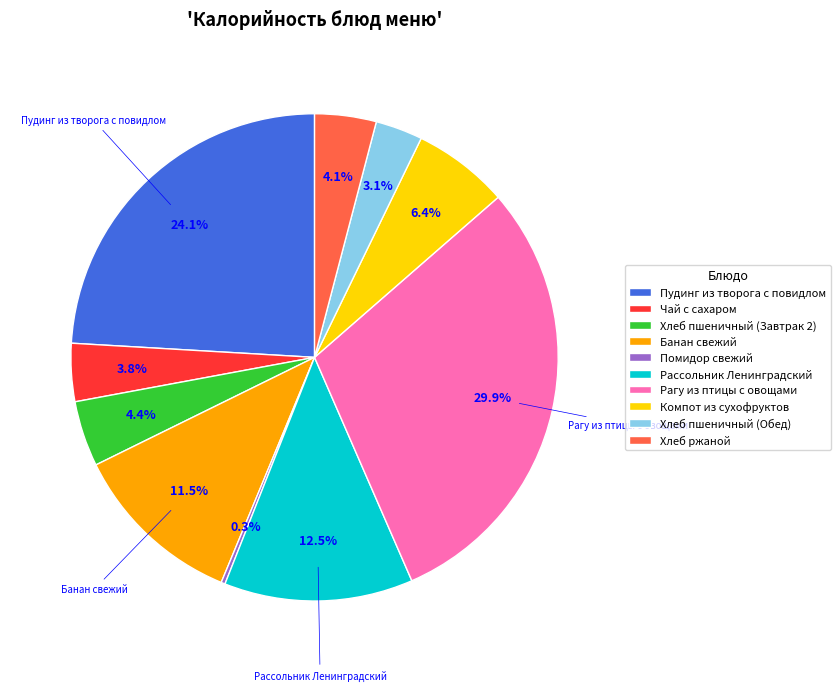

Is the sum of Хлеб пшеничный (Обед) and Рассольник Ленинградский greater than half?

No